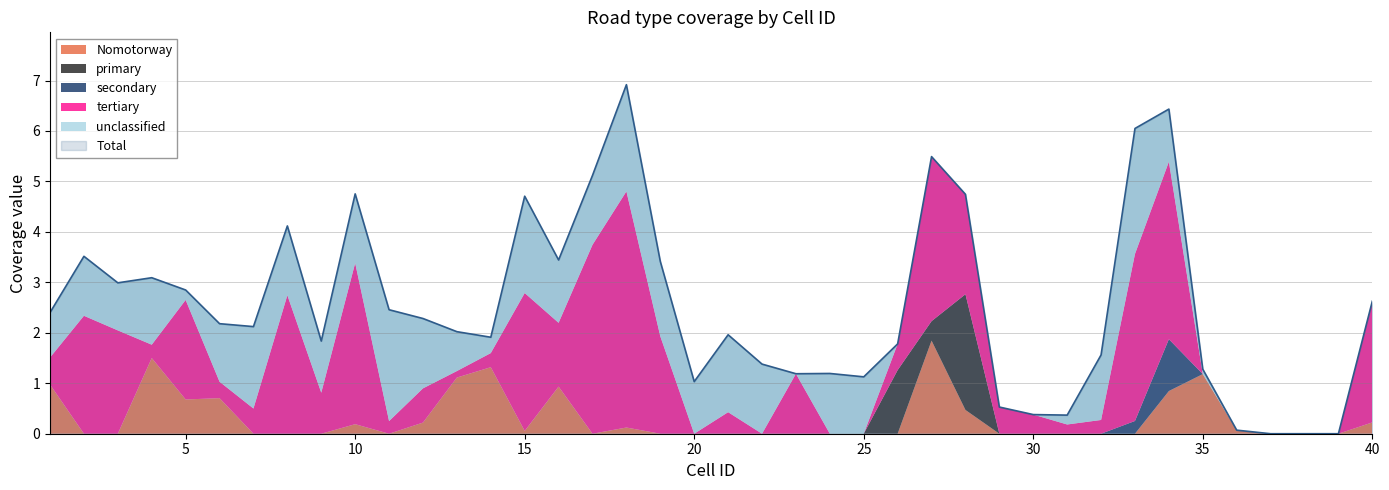

At which category does the chart reach its minimum across all series?

2